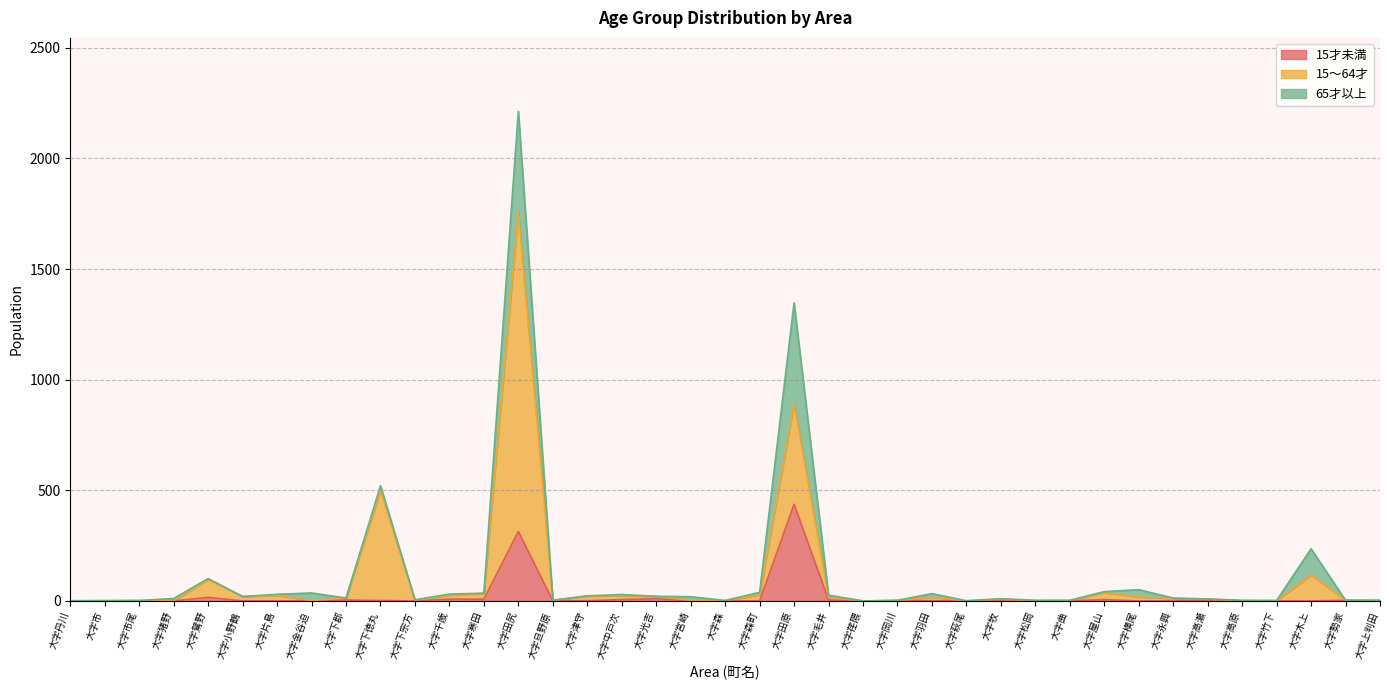

What is the label of the 17th point from the left?

大字中戸次